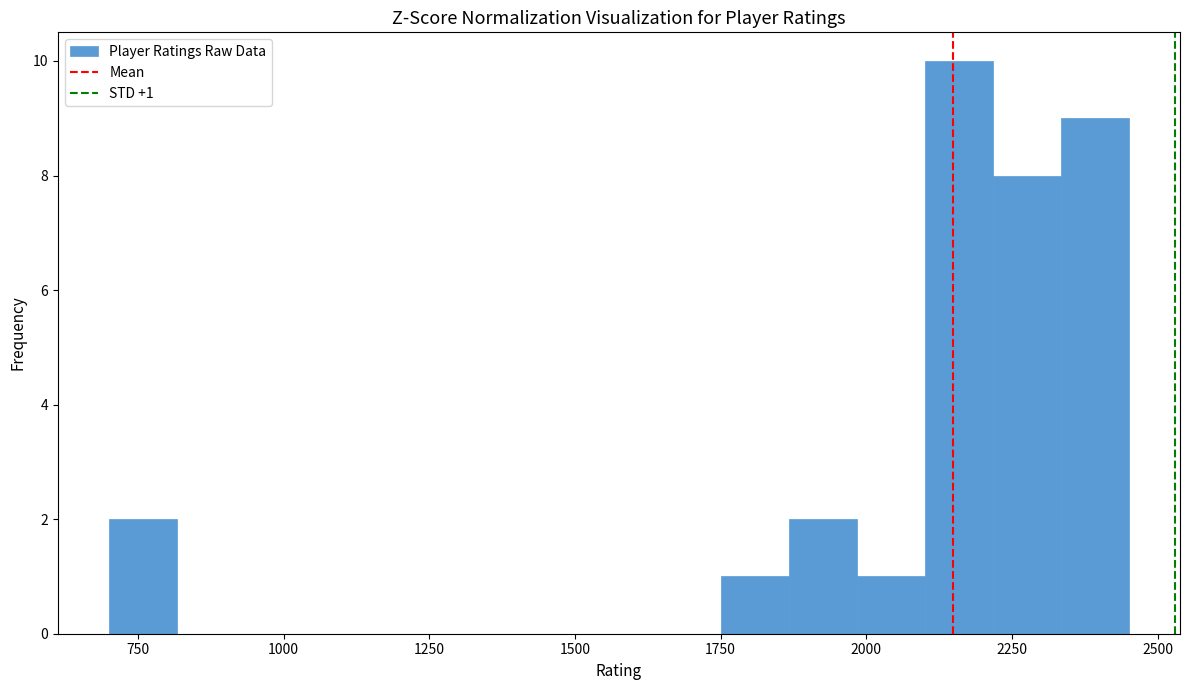

Read against the x-axis, roughly where is the centre of the tallest bar?

2150